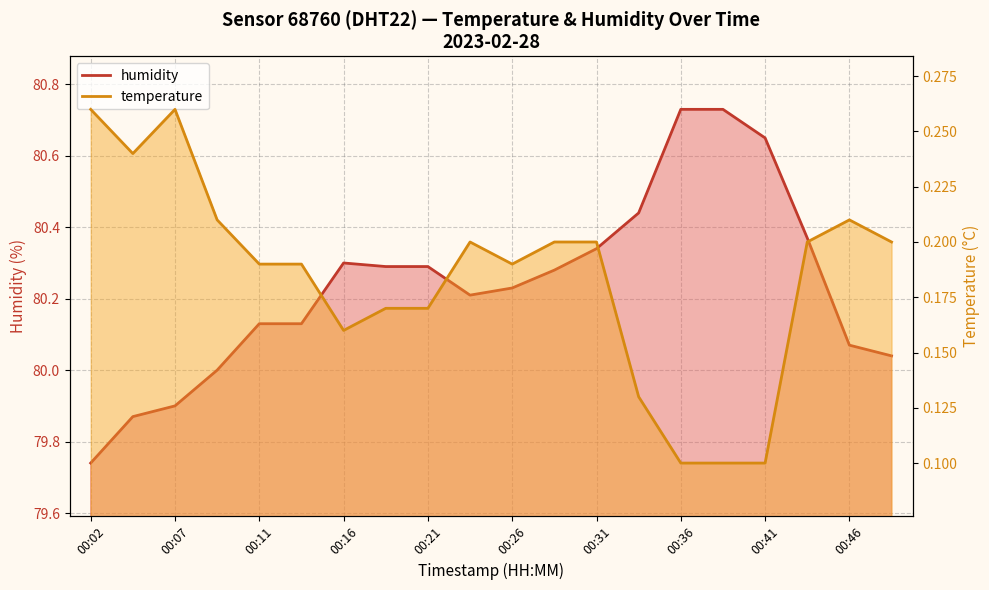

Reading right to left, extract all data points from this chart.

00:48=80.0	00:46=80.1	00:43=80.4	00:41=80.7	00:38=80.7	00:36=80.7	00:33=80.4	00:31=80.3	00:28=80.3	00:26=80.2	00:24=80.2	00:21=80.3	00:19=80.3	00:16=80.3	00:14=80.1	00:11=80.1	00:09=80.0	00:07=79.9	00:04=79.9	00:02=79.7